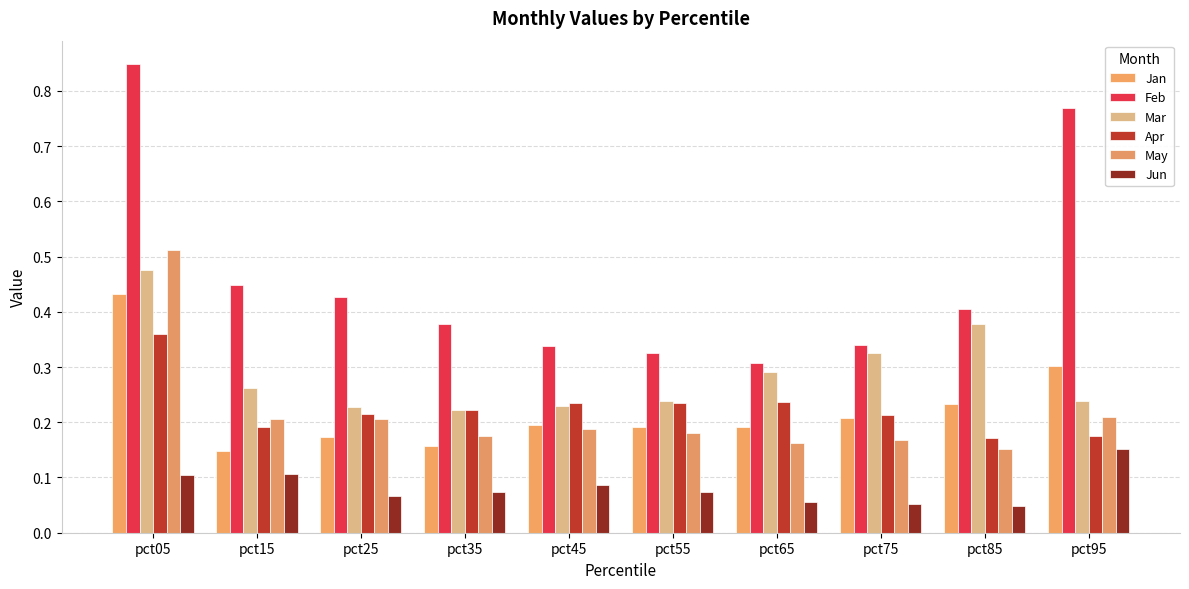

What is the lowest value of the Feb series?

0.3